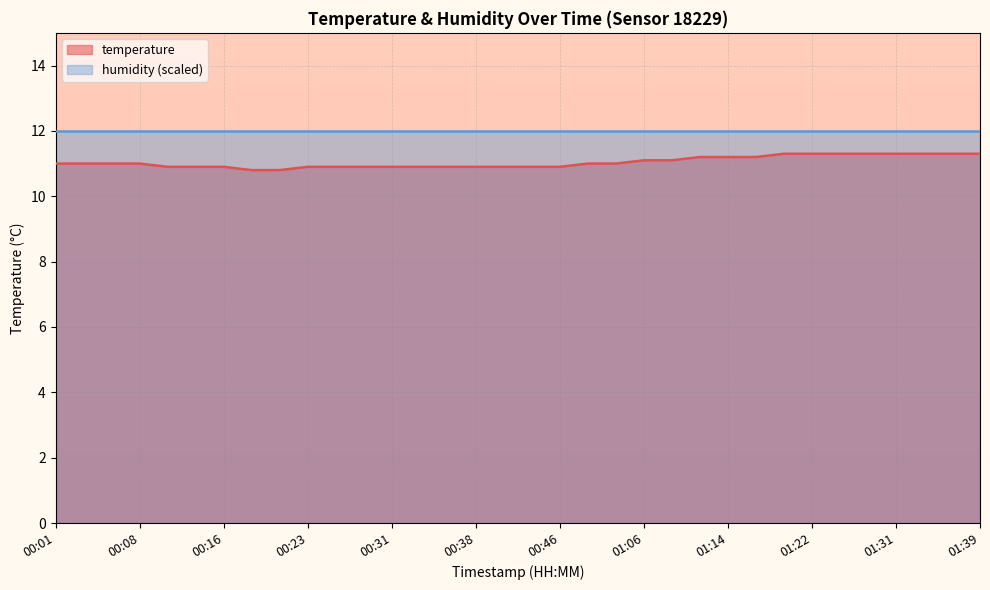

What is the minimum value shown in the chart?

10.8